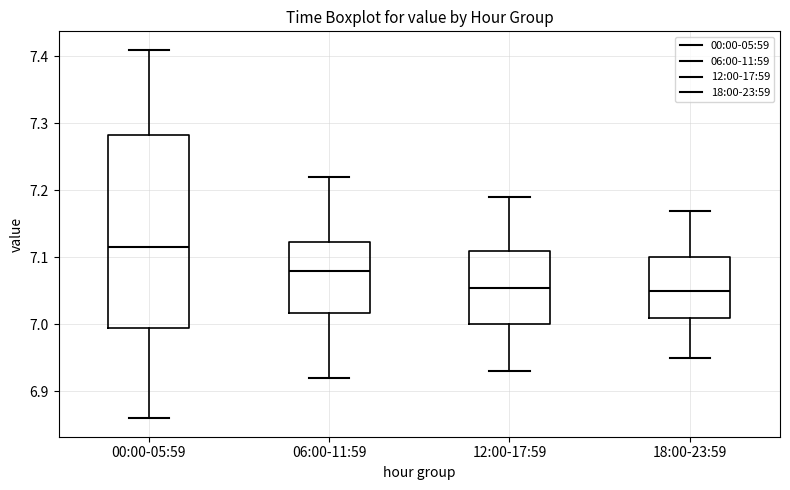

Which box has the highest median line?

00:00-05:59